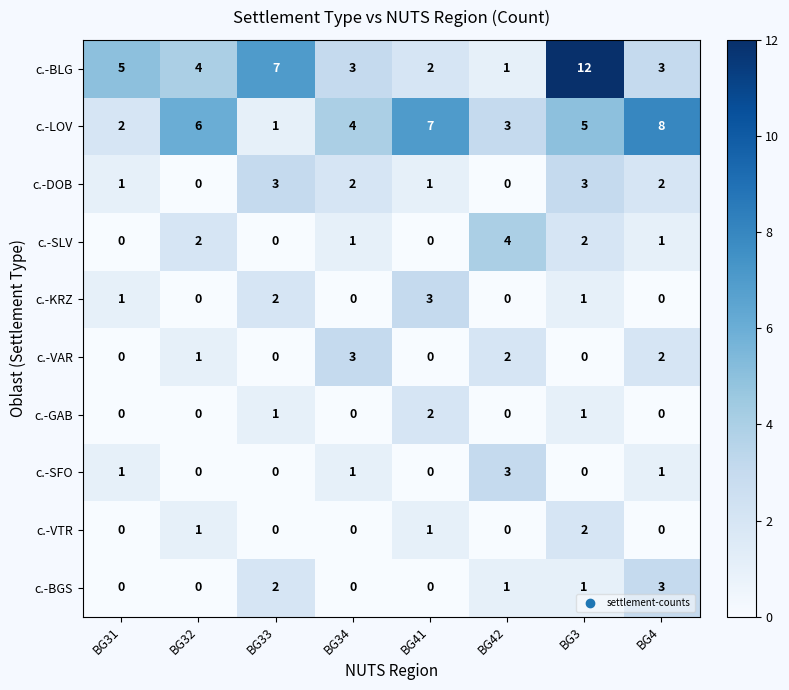

What is the sum of all с.-KRZ values?

7